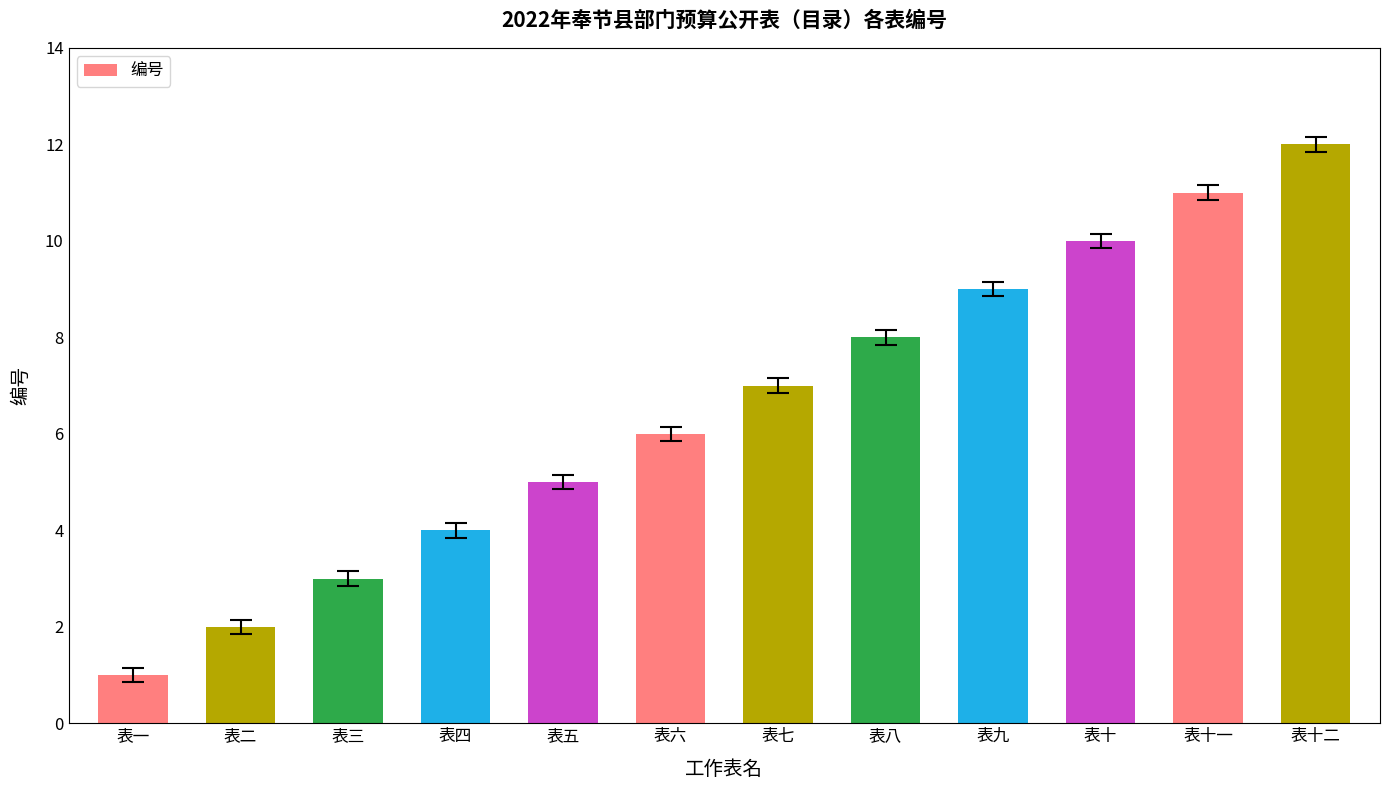

What position from the right is 表八?

5